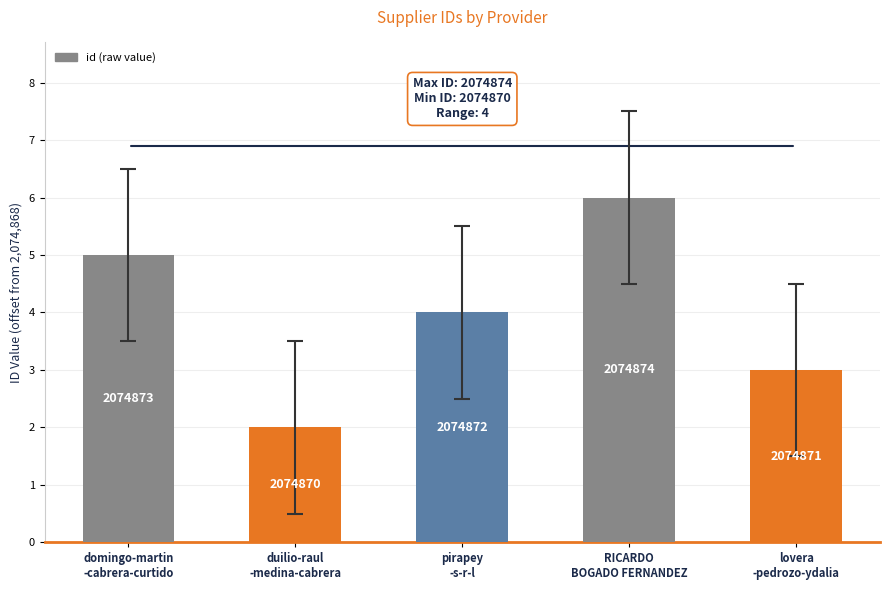

What is the difference between the values at pirapey
-s-r-l and duilio-raul
-medina-cabrera?

2